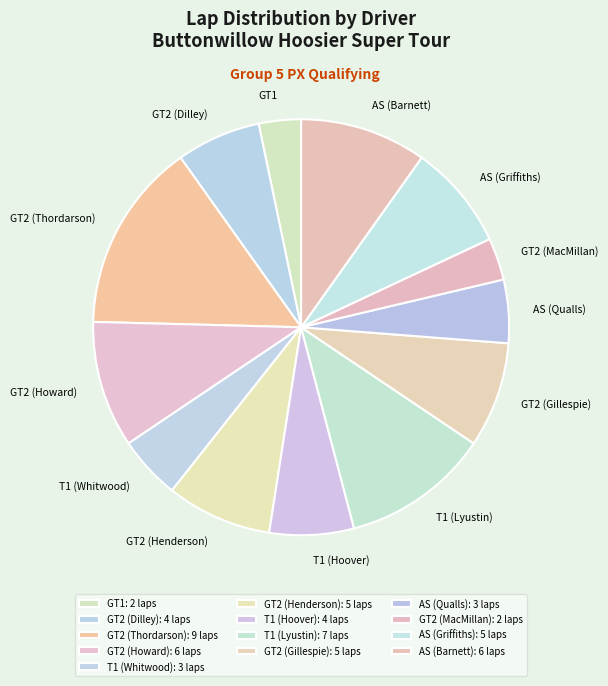

Count the number of slices in the pie.

13